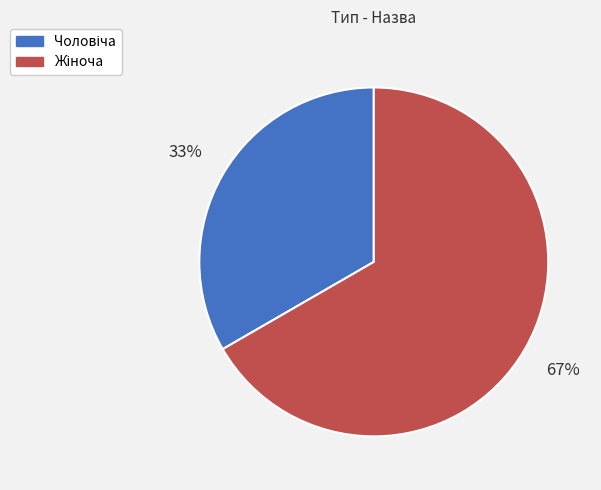

To the nearest percent, what is the average slice percentage?

50%